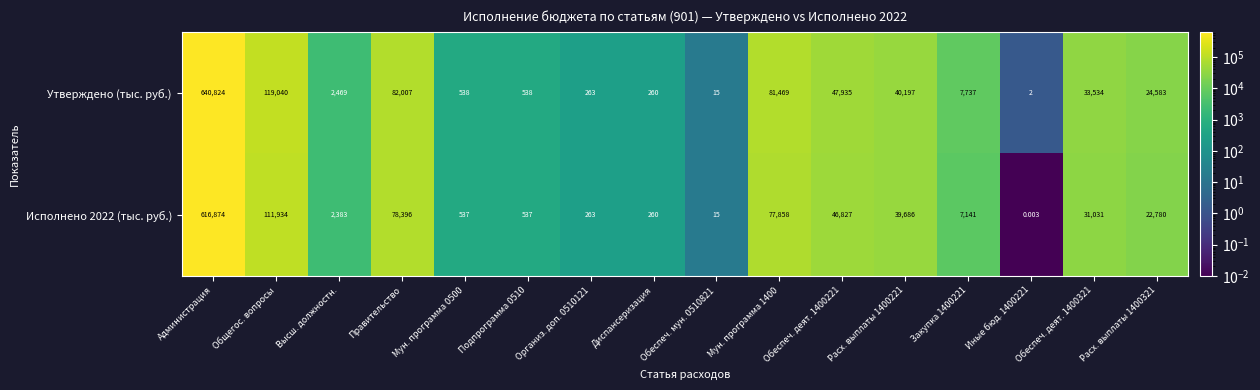

What is the total value across all series at Обеспеч. мун. 0510821?

30.0